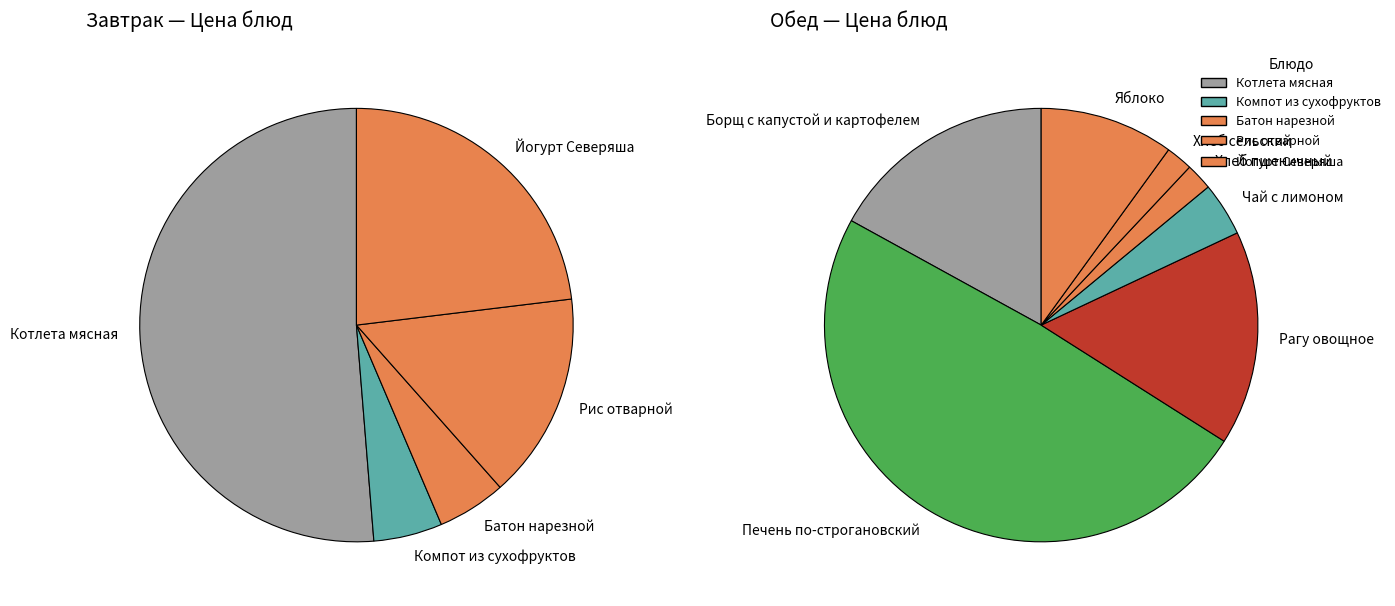

What percentage is the values_обед slice, to the nearest percent?

5%